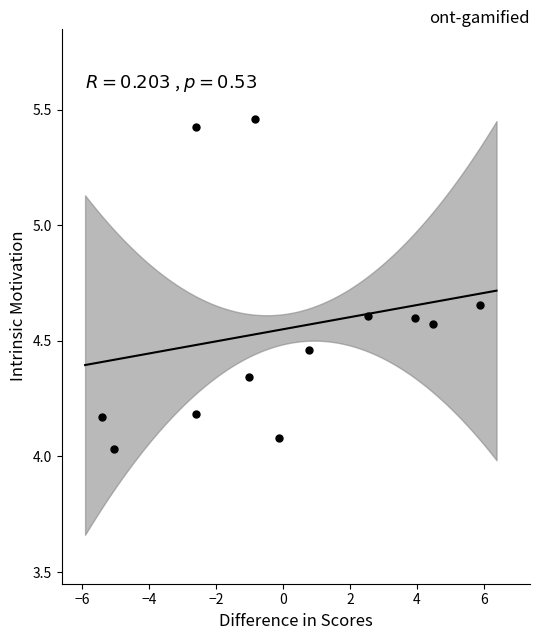

What is the range of Y values (max minus min)?

1.4